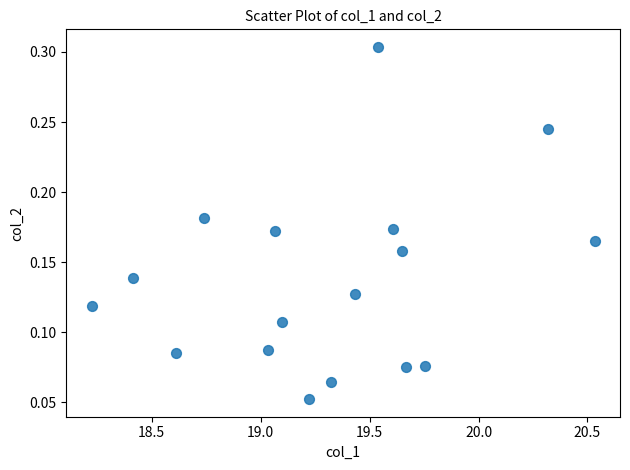

What is the range of X values (max minus min)?

2.3